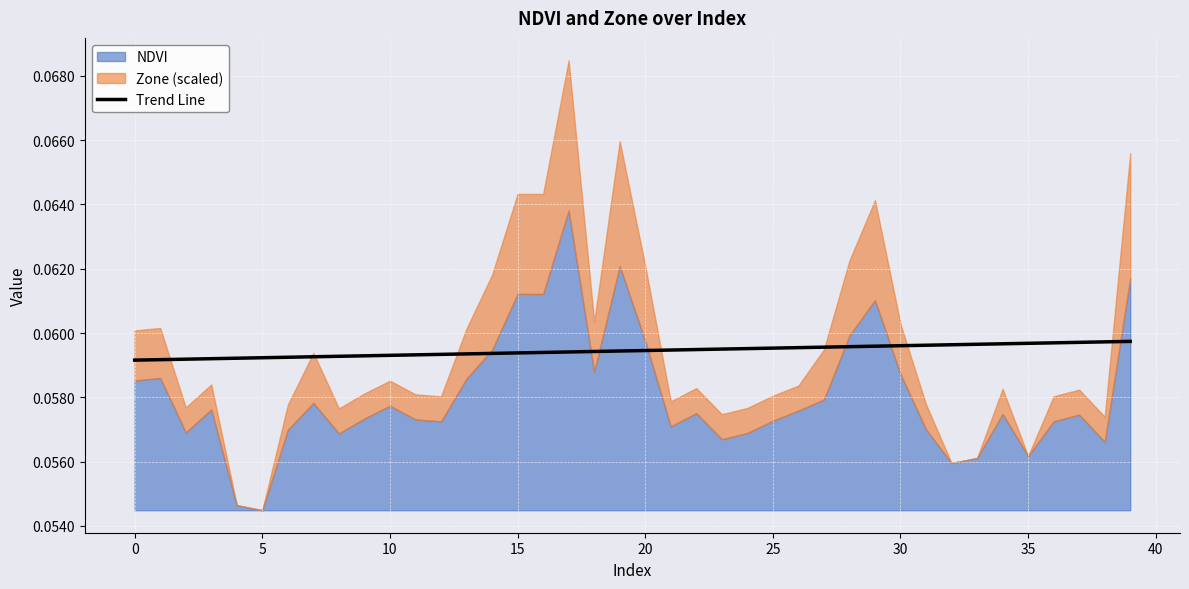

What value does the data have at 17?

0.1